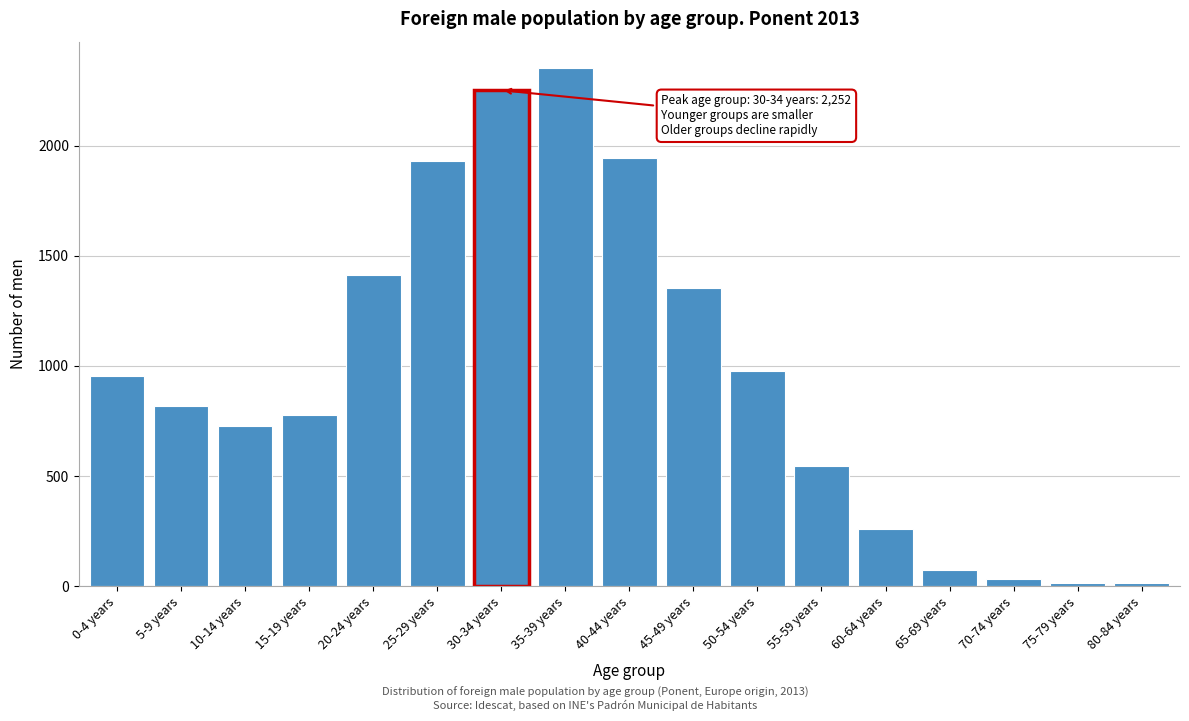

Which label corresponds to the largest value in the chart?

35-39 years